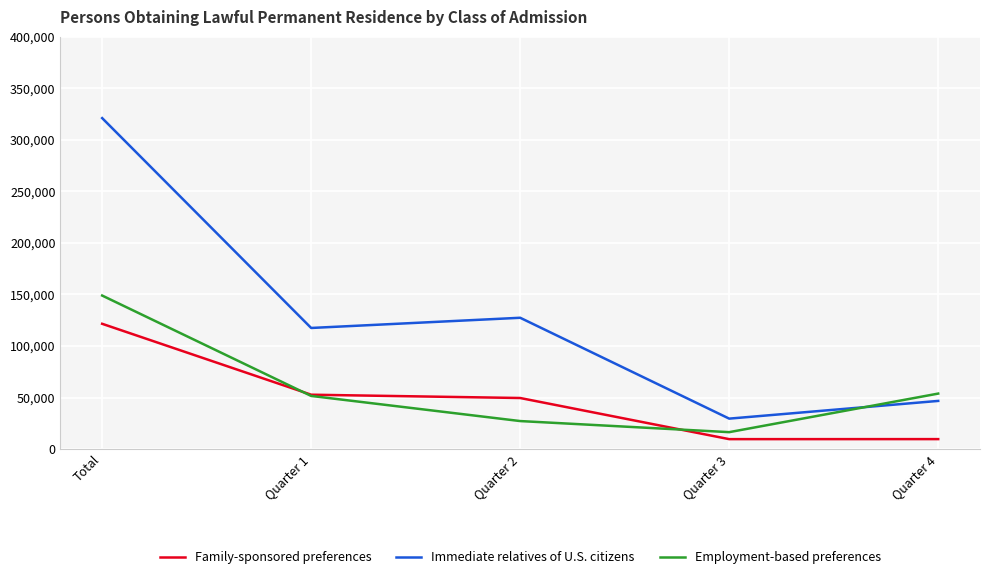

Which series ends up on top after the final intersection of Employment-based preferences and Immediate relatives of U.S. citizens?

Employment-based preferences